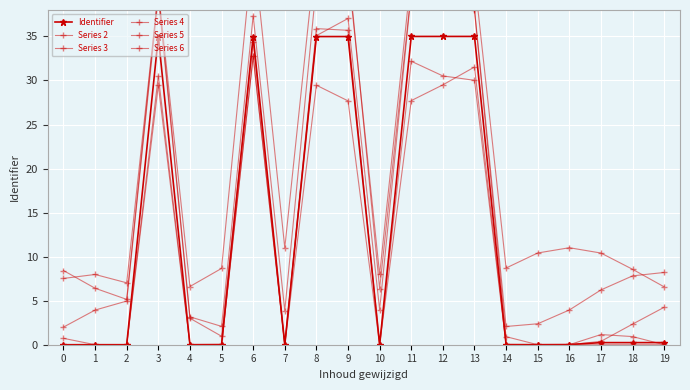

True or false: Identifier has a value of 16.5 at 11.

False